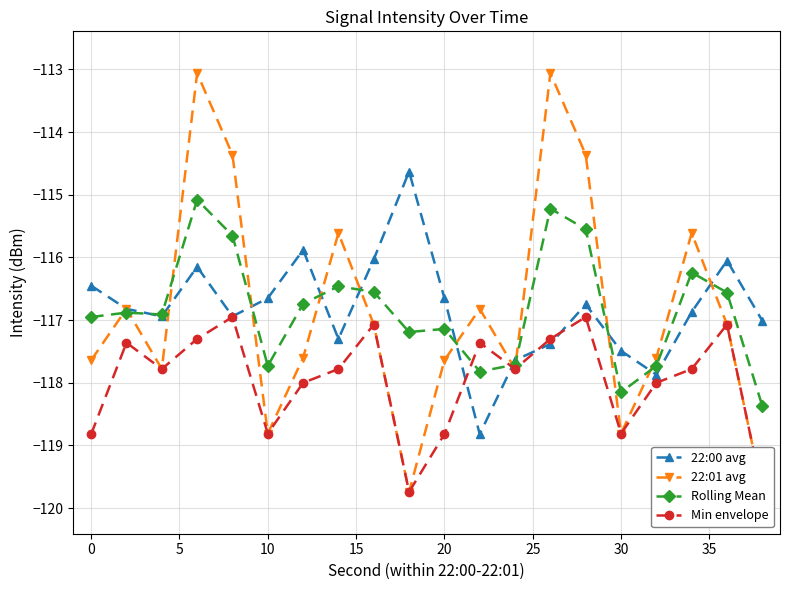

How many interior local peaks does the 22:00 avg series have?

5